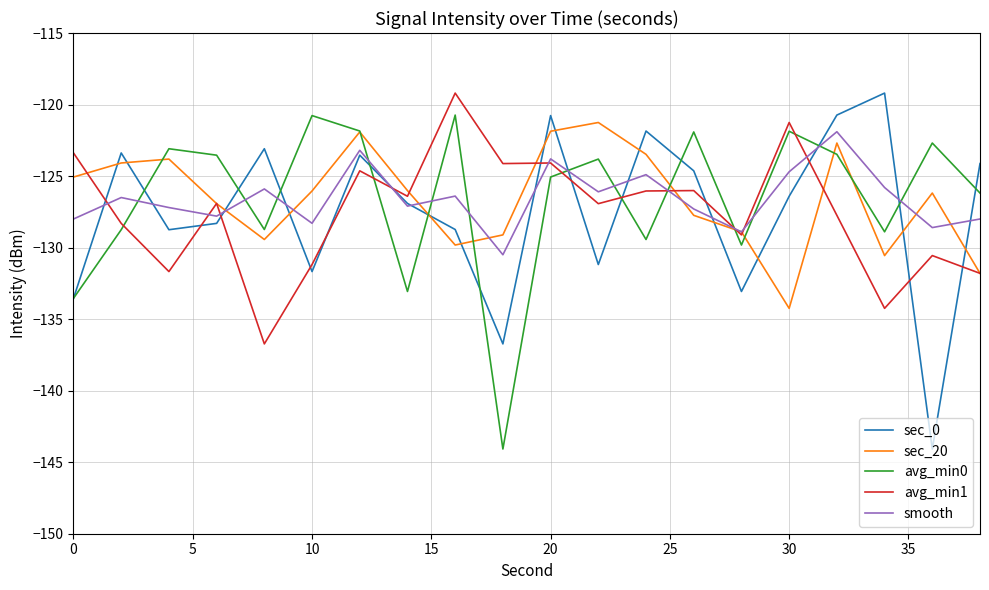

After their last crossing, which series has the higher values: avg_min0 or smooth?

avg_min0